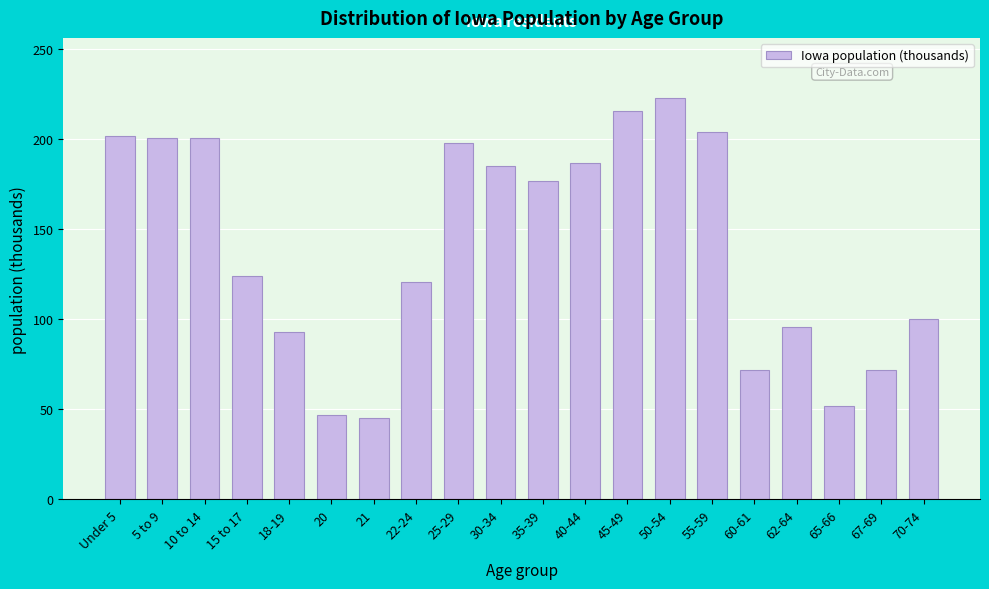

What is the ratio of the value at 18-19 to the value at 22-24?

0.8